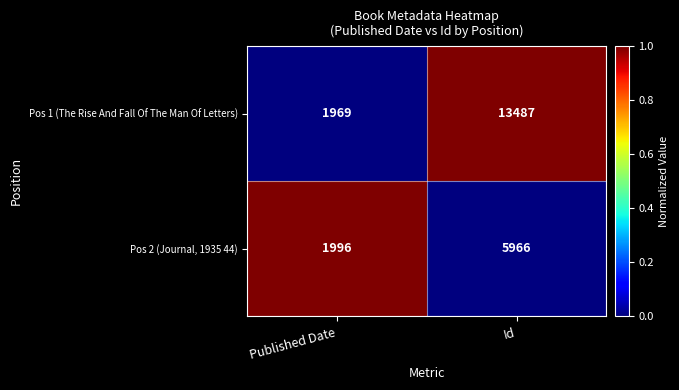

Count the number of data series in this chart.

2